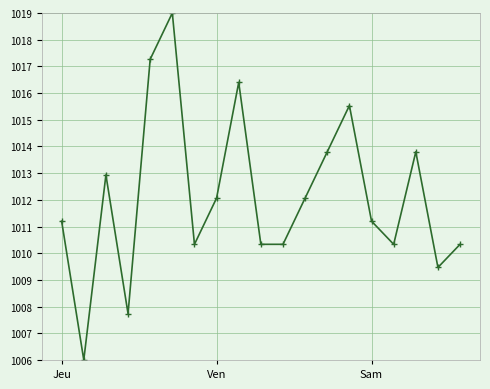

How many series are shown in this chart?

1